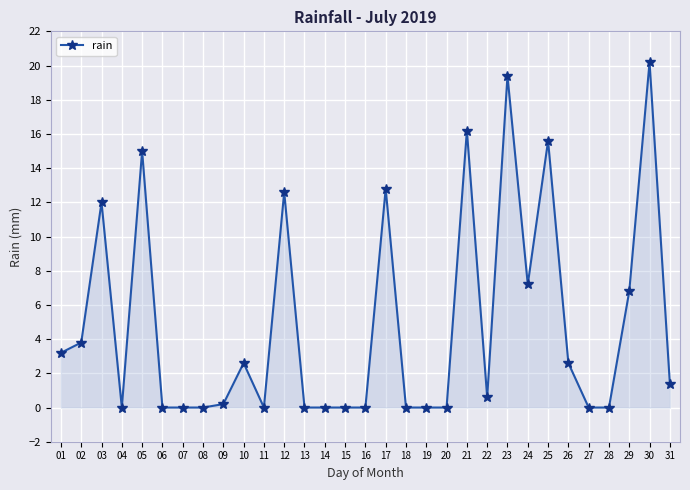

What is the maximum value shown in the chart?

20.2